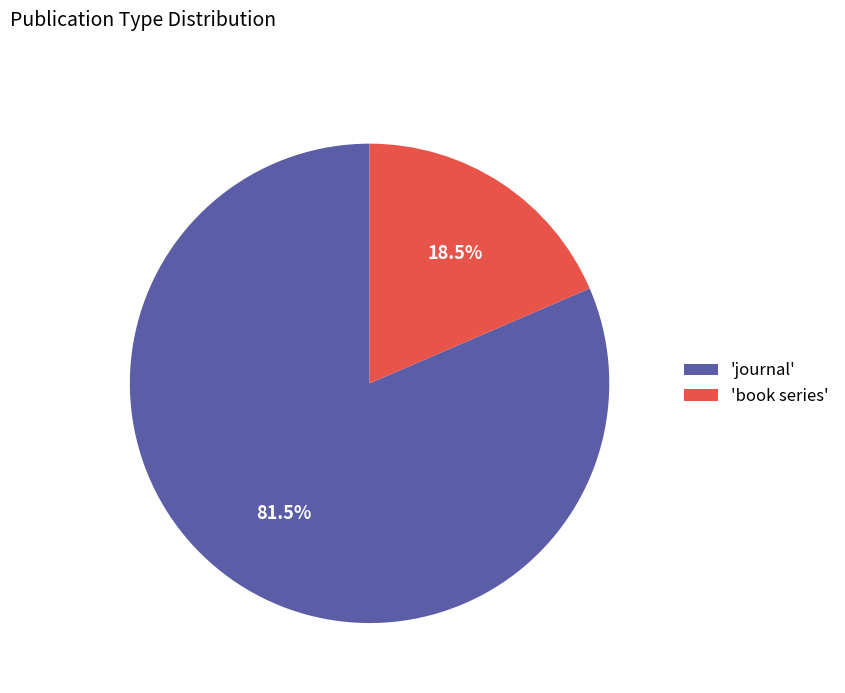

Rank the categories by value from highest to lowest.

'journal', 'book series'